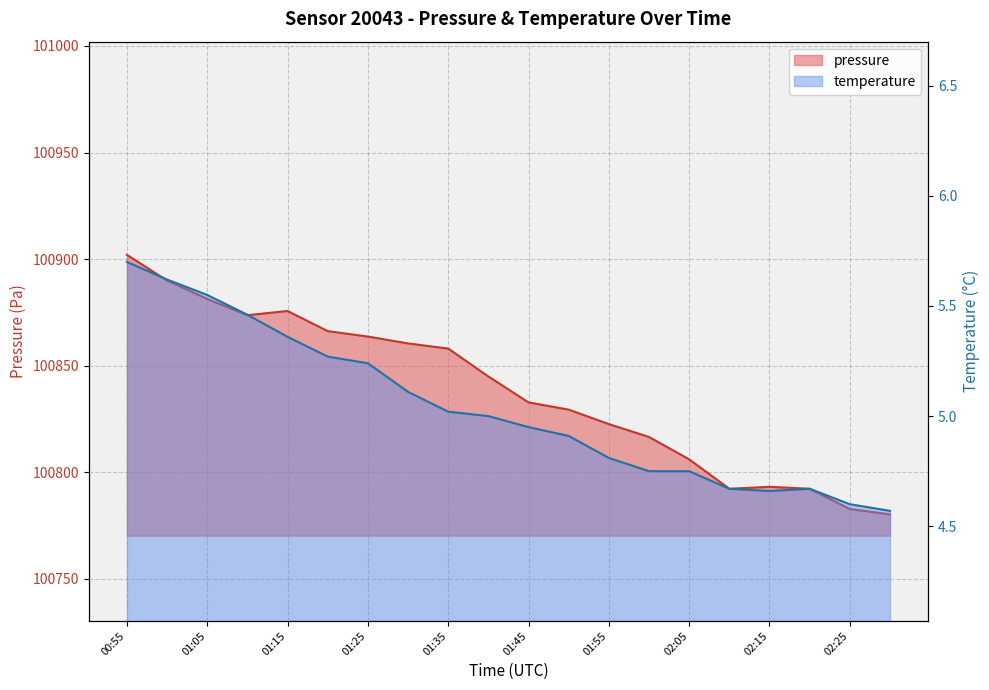

At which category does the chart reach its peak across all series?

00:55